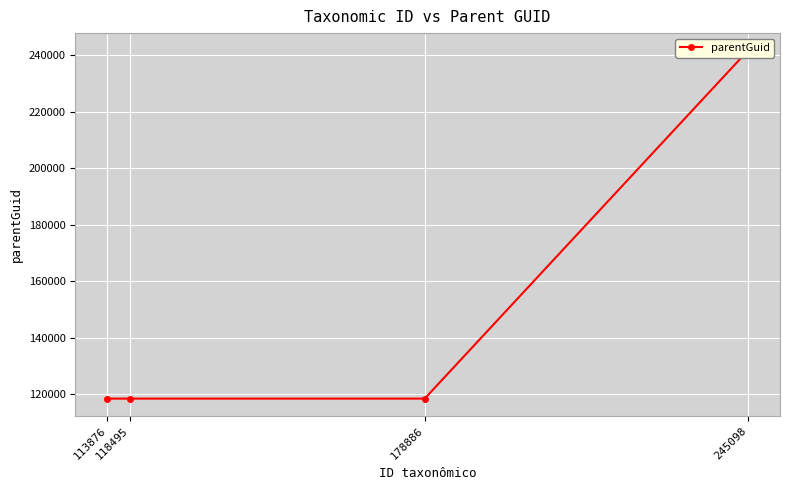

Reading left to right, transcribe all the data shown in this chart.

118457	118457	118457	241633